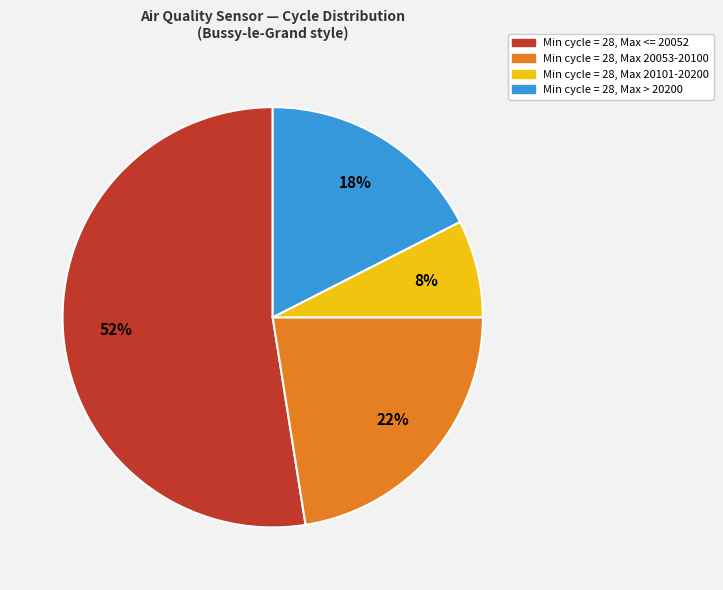

To the nearest percent, what is the average slice percentage?

25%